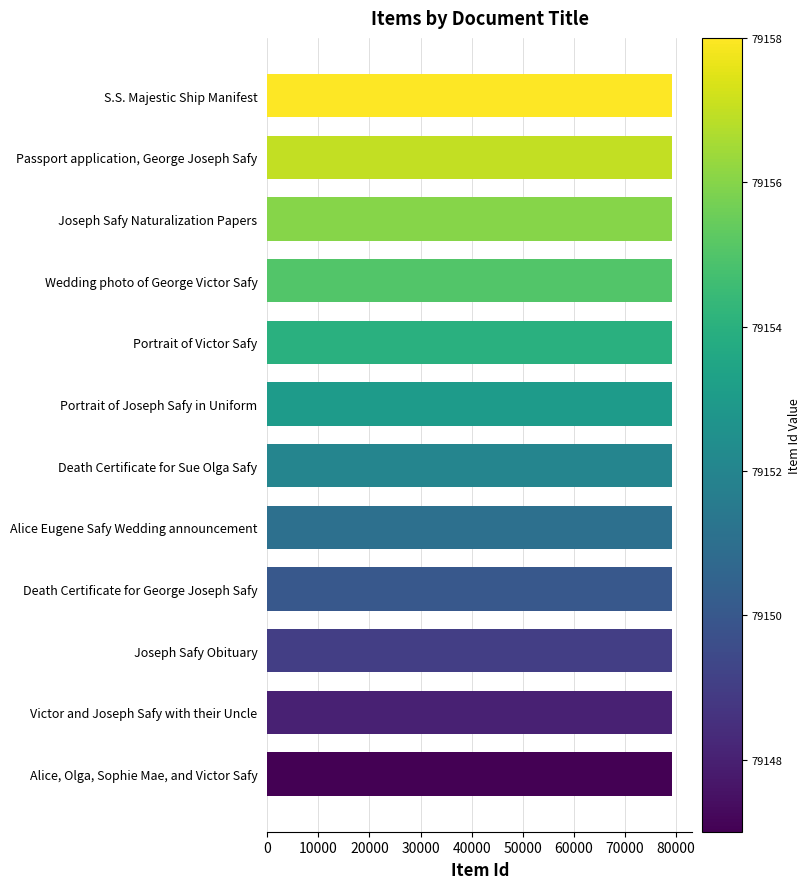

What is the label of the 7th bar from the top?

Death Certificate for Sue Olga Safy